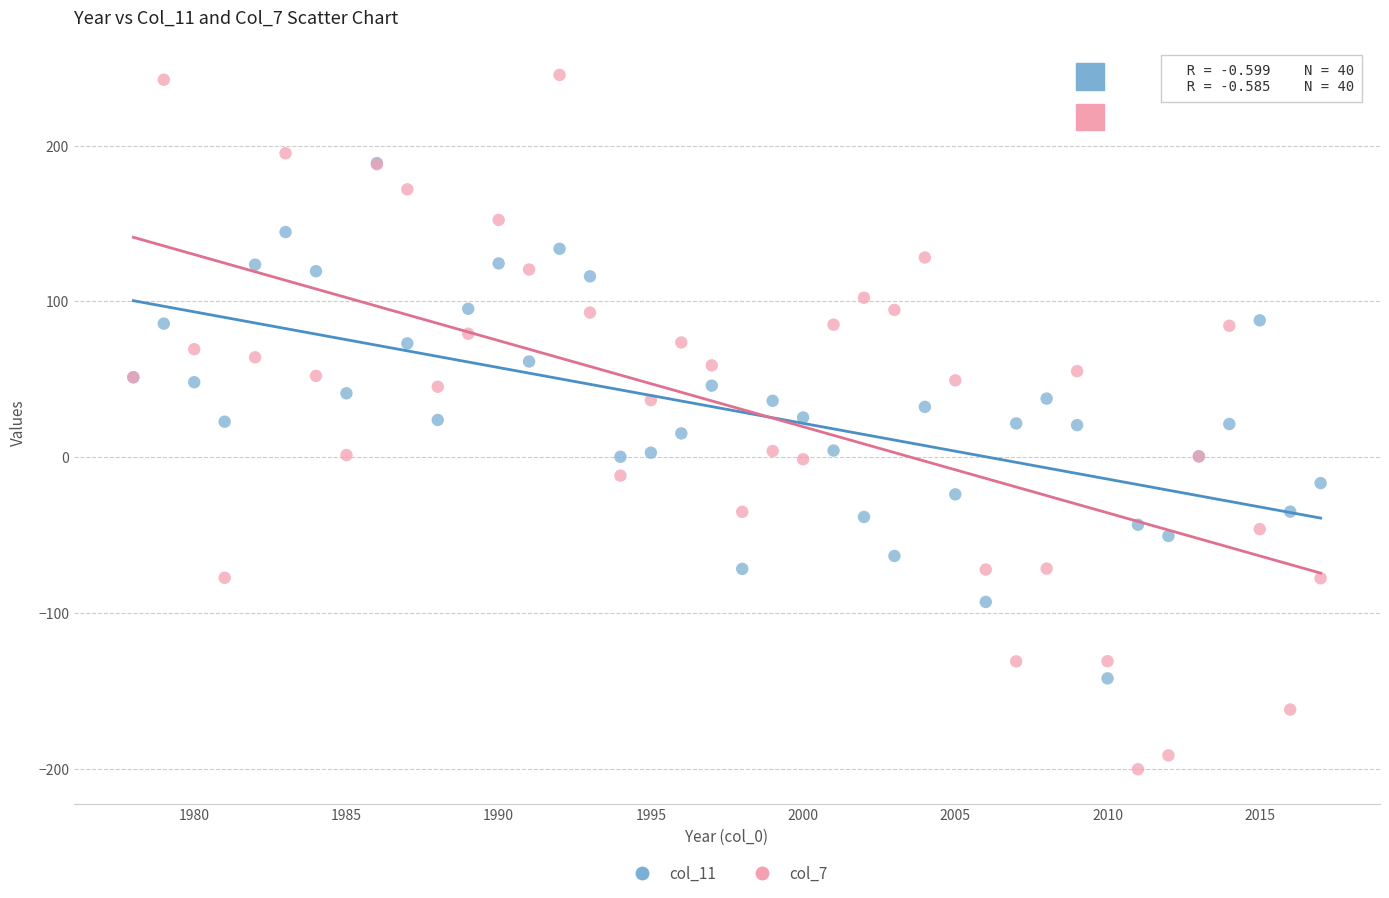

What are all the series names shown in the legend?

col_11, col_7